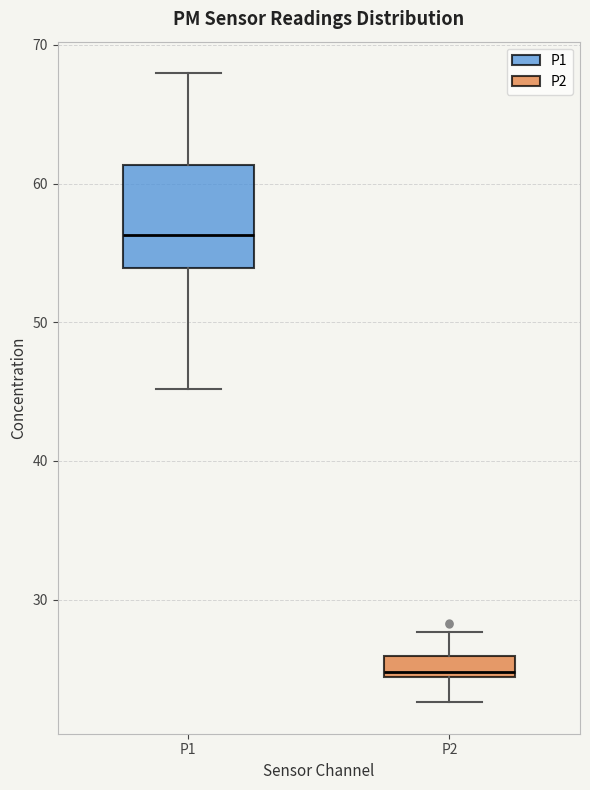

Where is the lower edge of the box for P2 on the y-axis? The values are not printed on the chart, so give them approximately, as read against the axis.

24